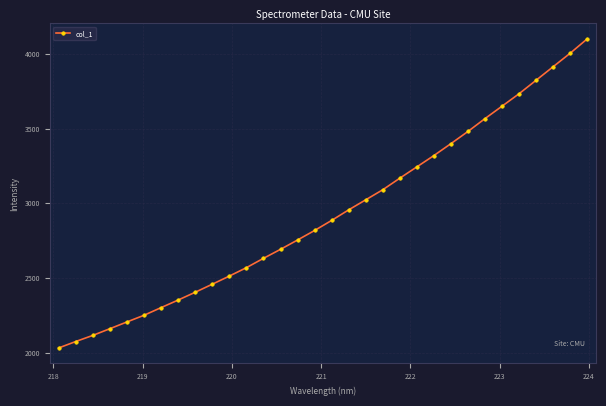

What is the value of the 25th point from the left?

3481.2